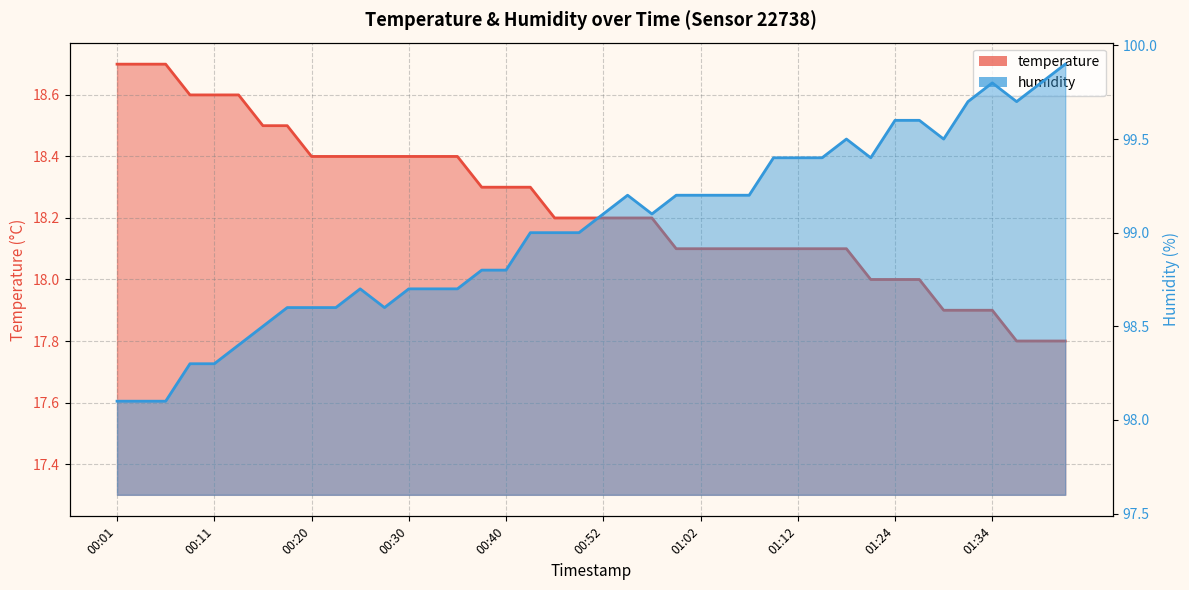

At 00:28, list the series in order from smallest to largest.

temperature, humidity